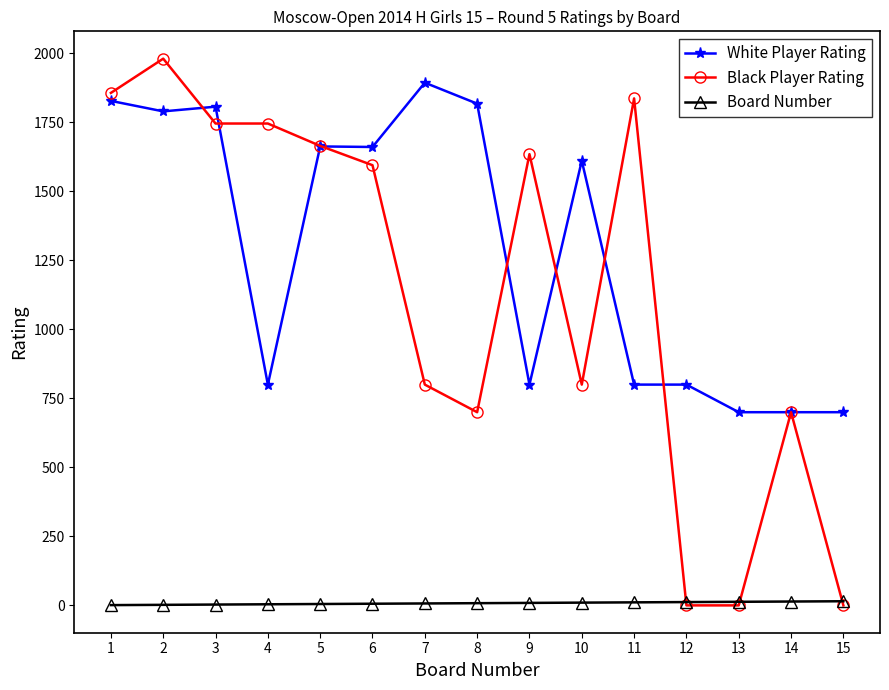

Is the value of Board Number at 10 greater than the value of White Player Rating at 12?

No